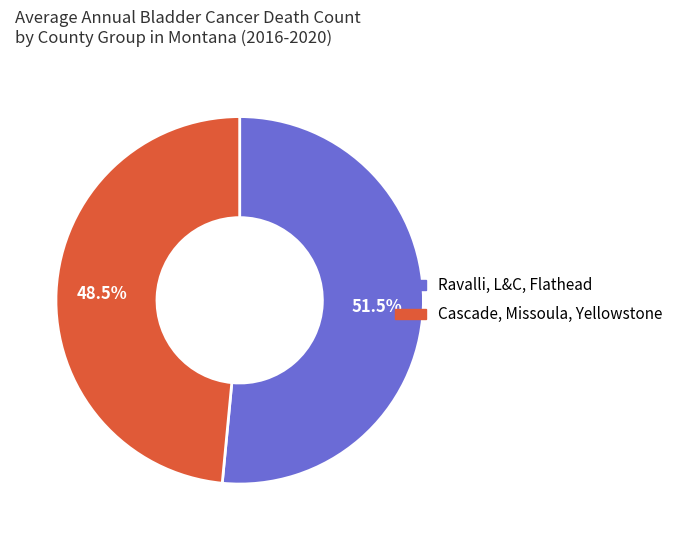

Is there any slice that represents more than half of the pie?

Yes